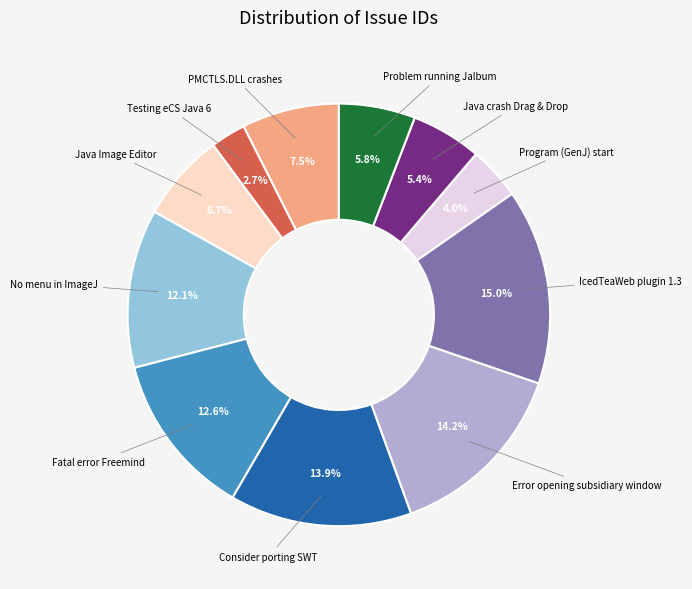

Is there any slice that represents more than half of the pie?

No